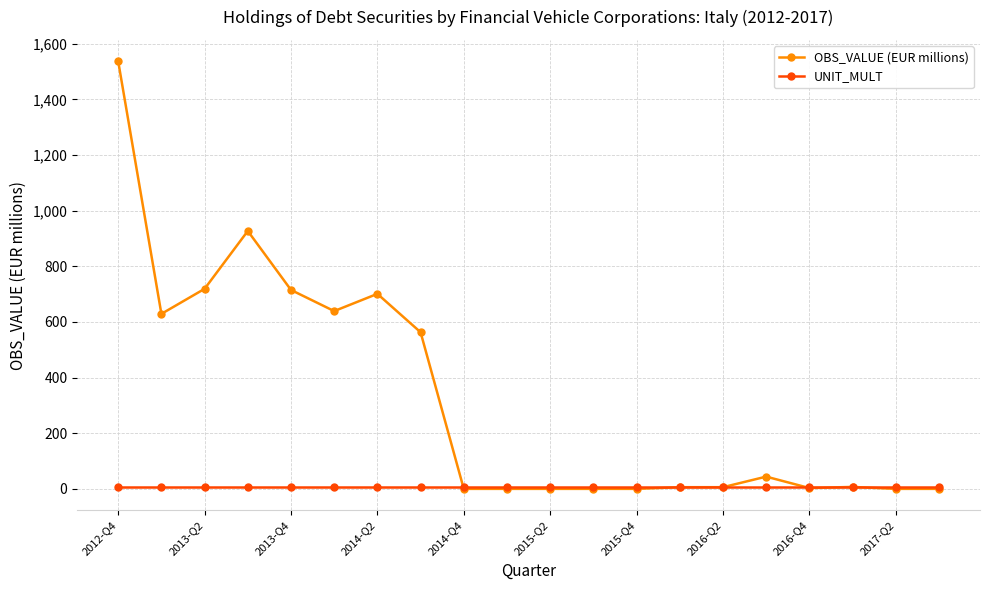

How many lines are shown in the chart?

2